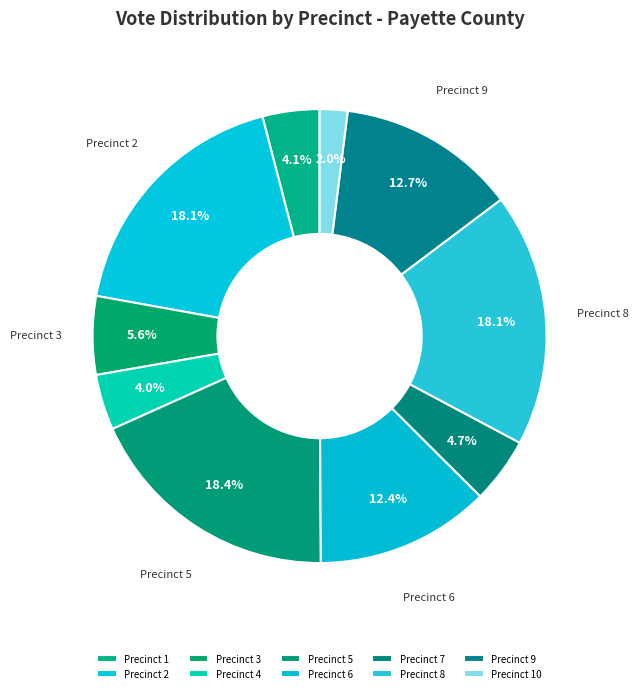

What portion of the pie excludes Precinct 5?

81.6%